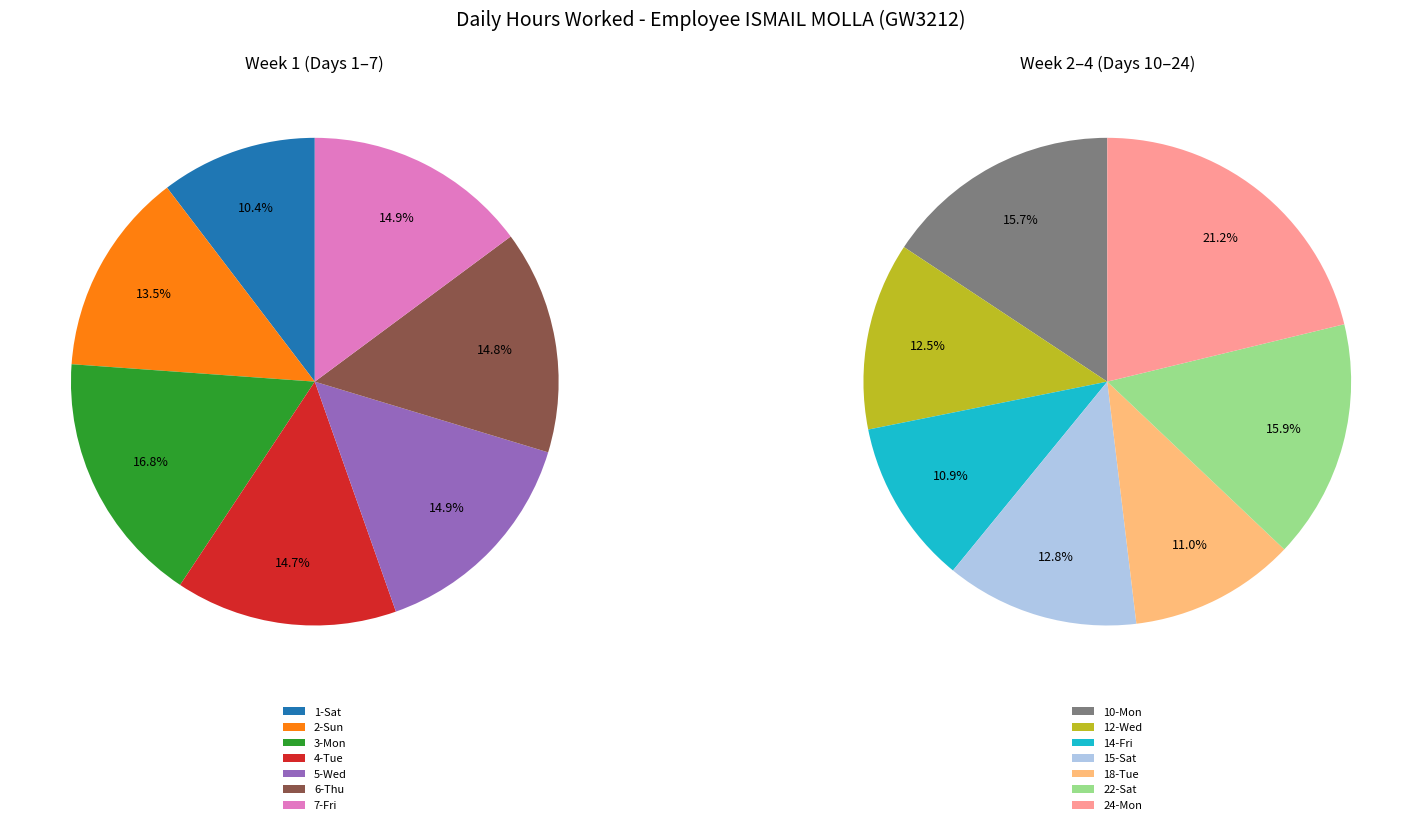

True or false: 12-Wed accounts for 6% of the total.

True